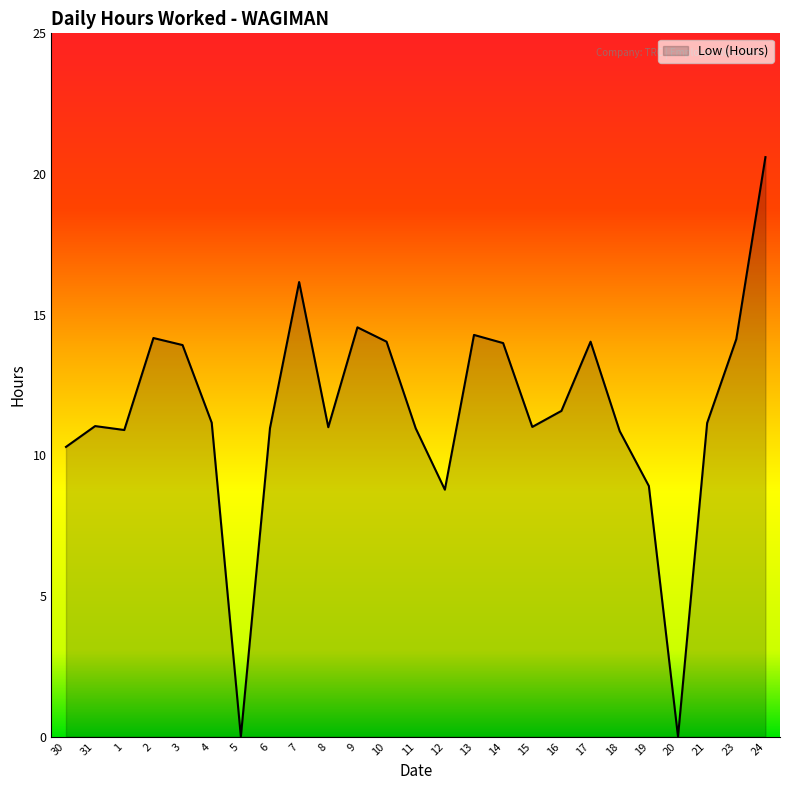

Which has a higher value, 31 or 23?

23